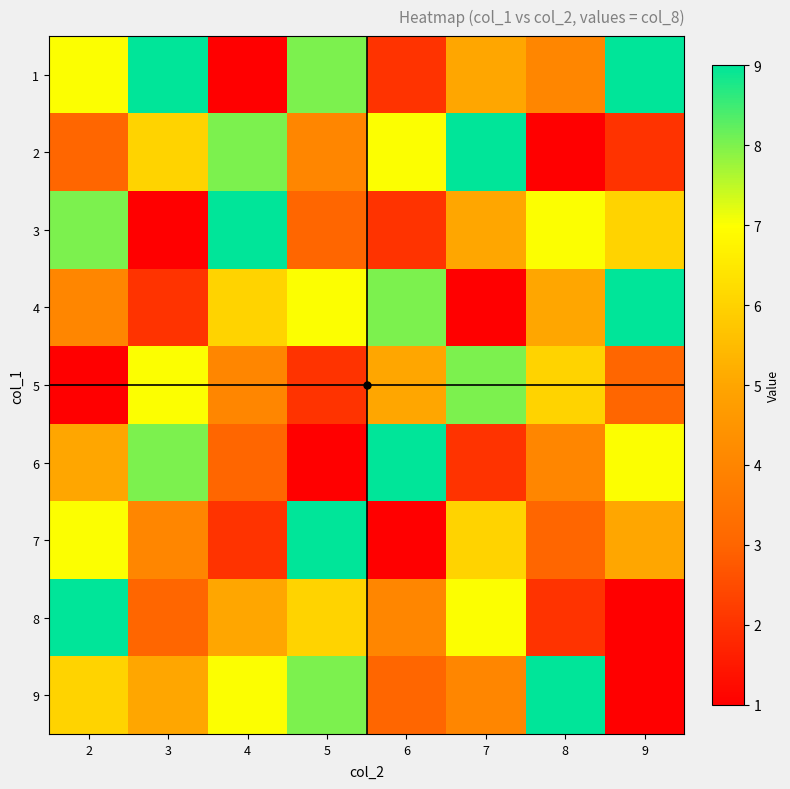

At which category is the sum across all series the highest?

2